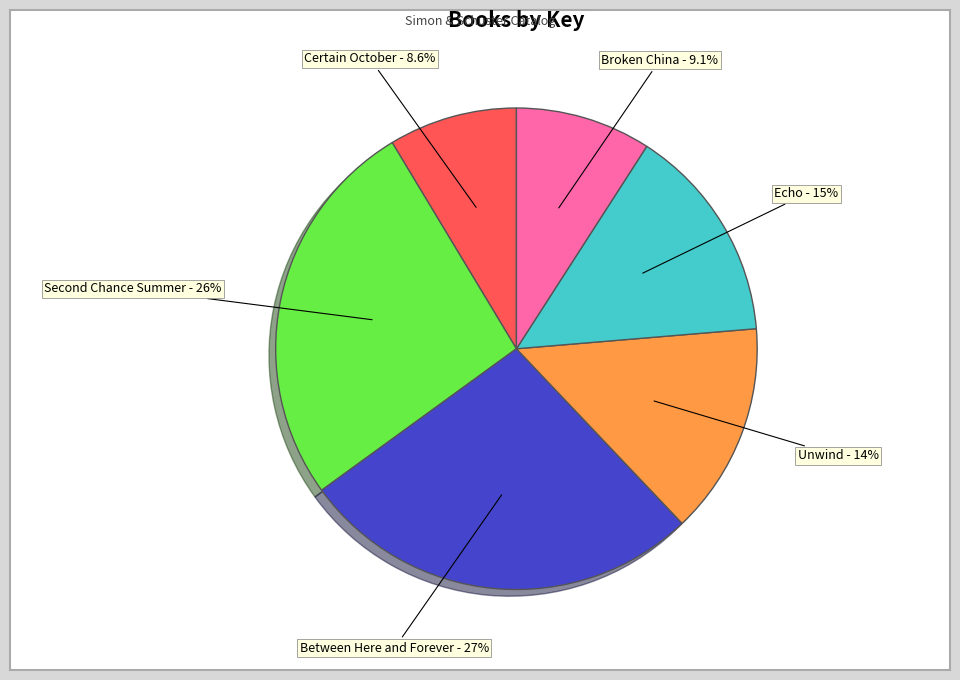

What is the largest slice in the pie chart?

Between Here and Forever